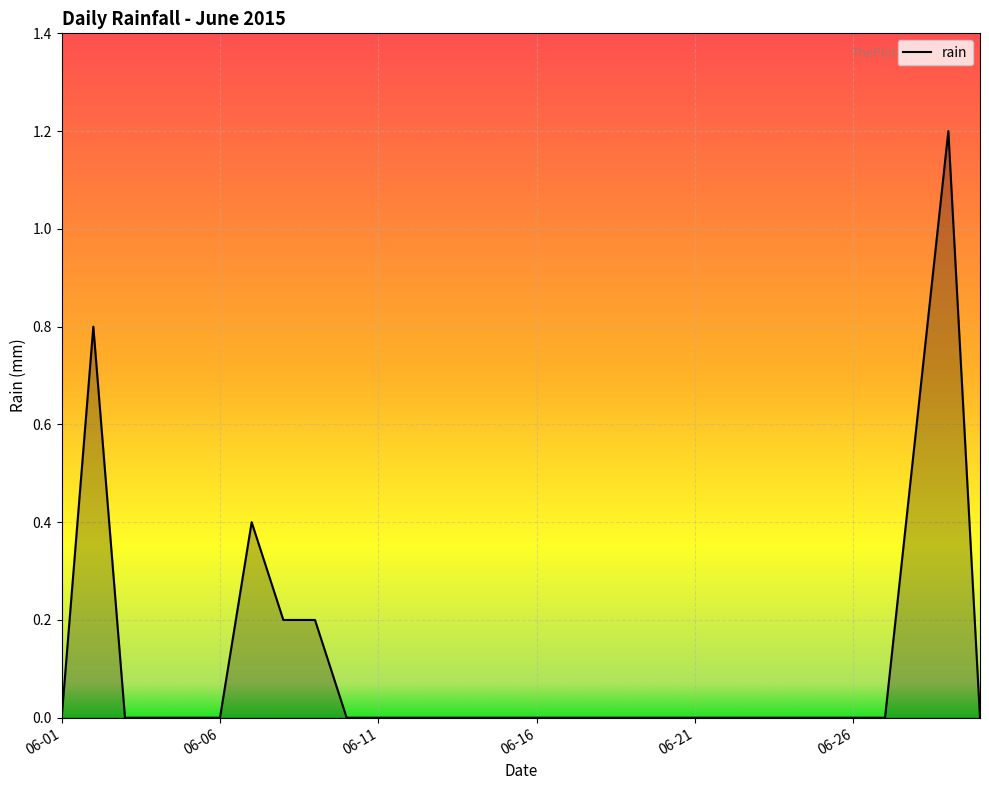

How many values are between 0 and 1?

29